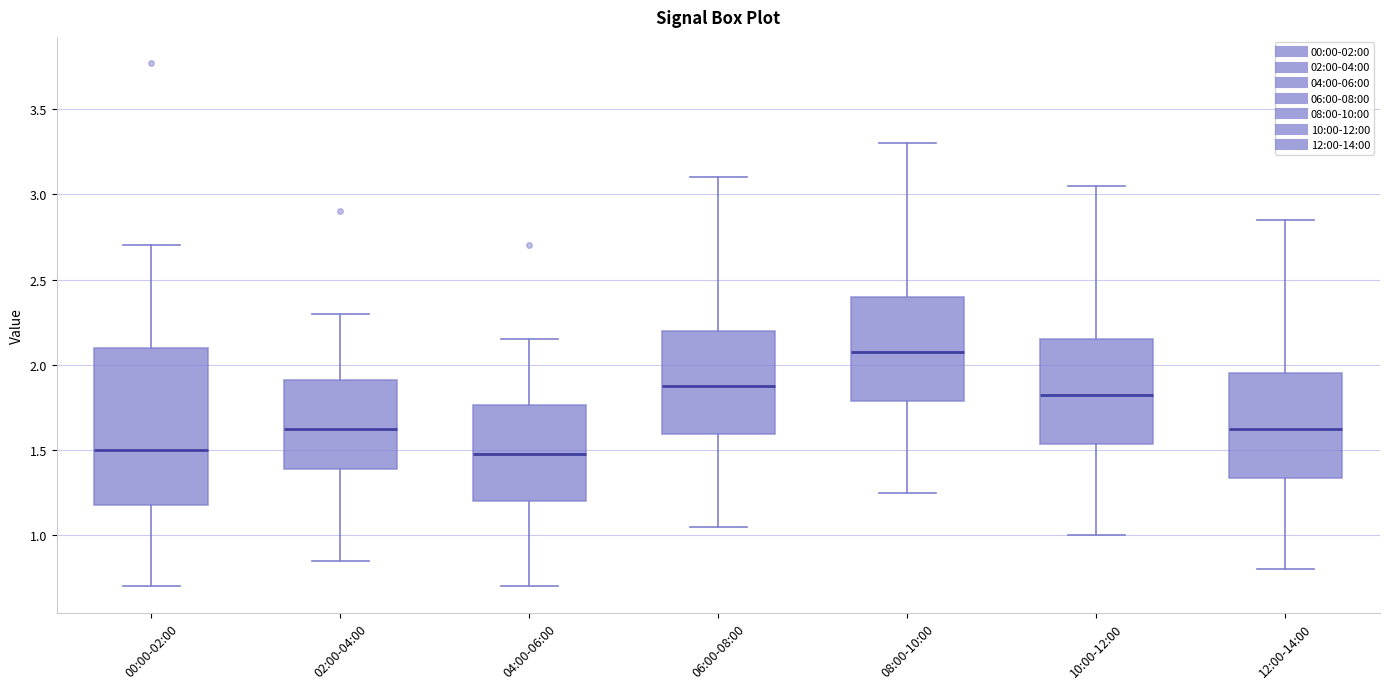

Which box is the tallest, from its lower edge to its upper edge?

00:00-02:00